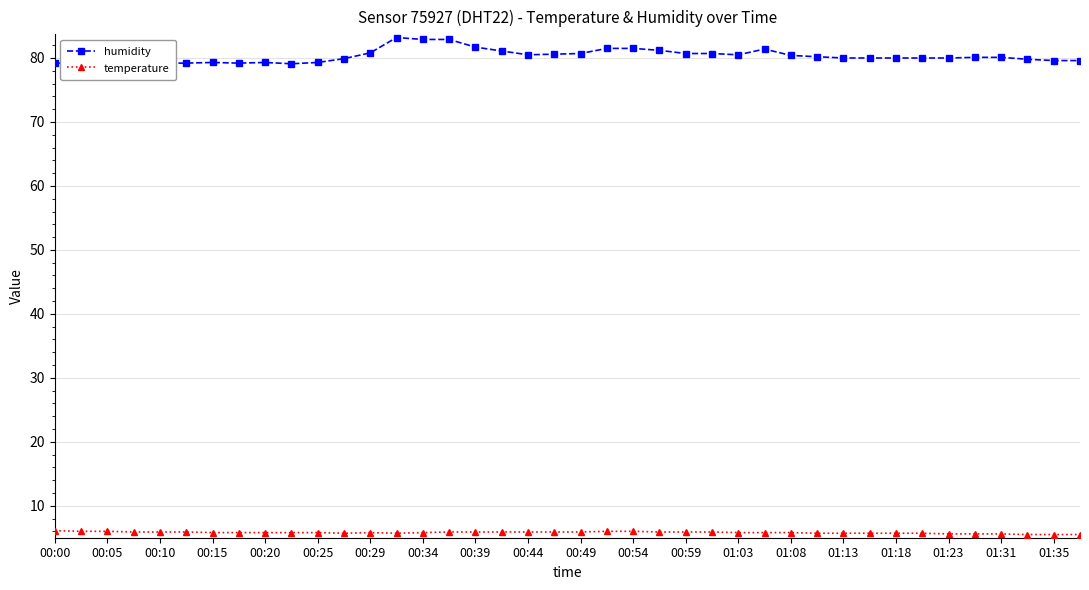

True or false: temperature has a value of 5.8 at 00:15.

True